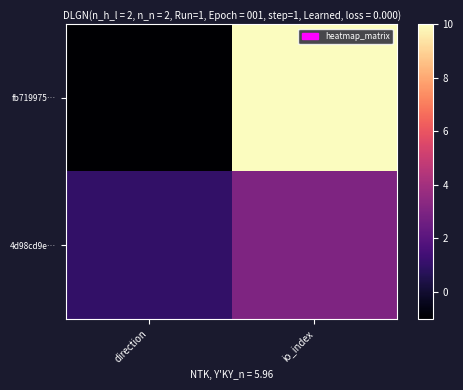

Reading right to left, transcribe all the data shown in this chart.

fb719975…: io_index=10	direction=-1
4d98cd9e…: io_index=3	direction=1